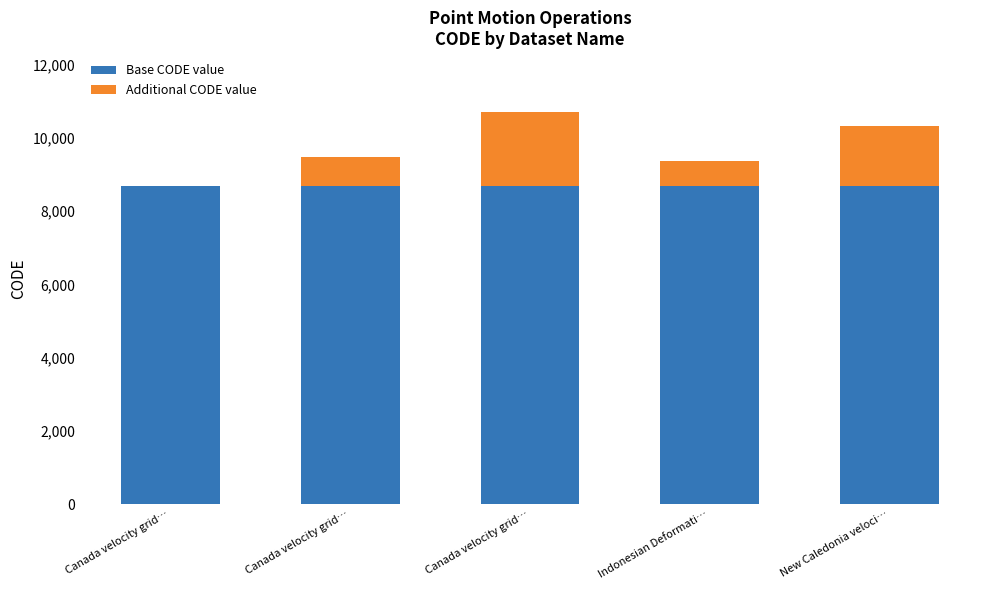

What are all the series names shown in the legend?

Base CODE value, Additional CODE value